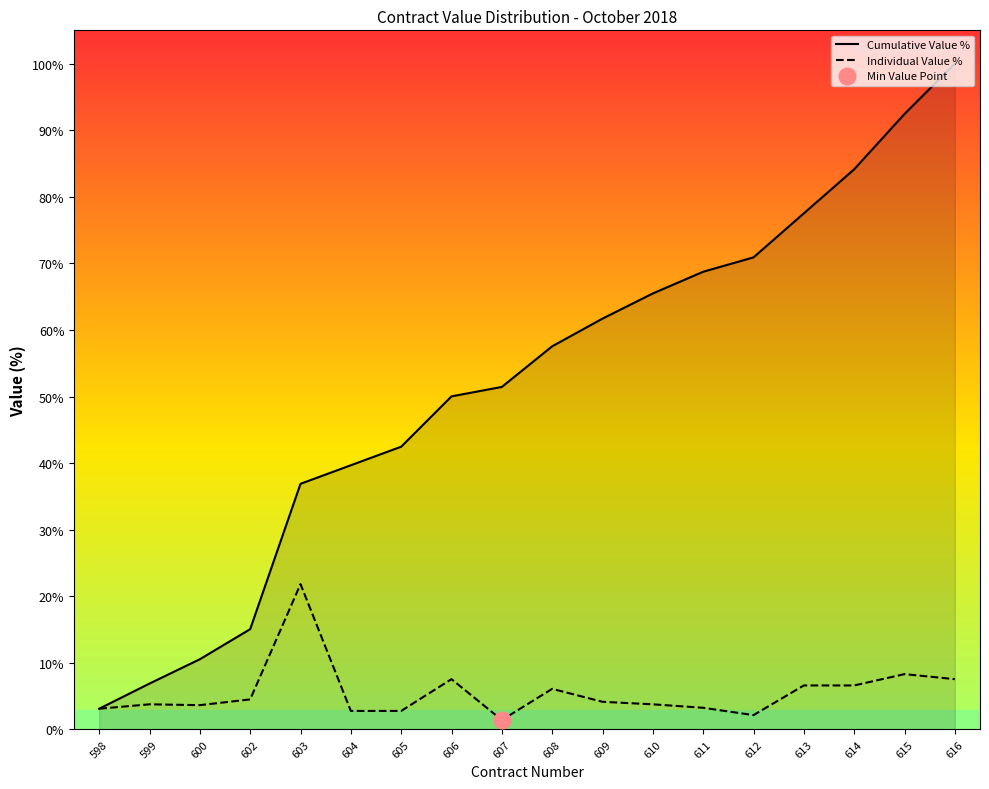

Read the Individual Value % value at 599.

3.8